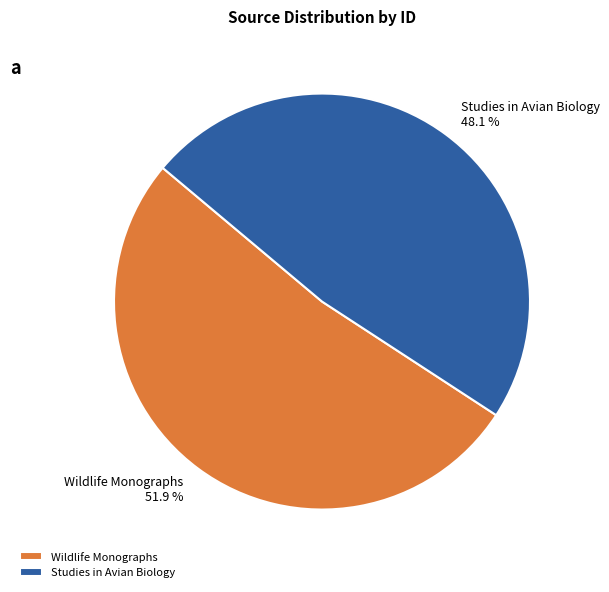

To the nearest percent, what is the difference between the Studies in Avian Biology and Wildlife Monographs slice percentages?

4%